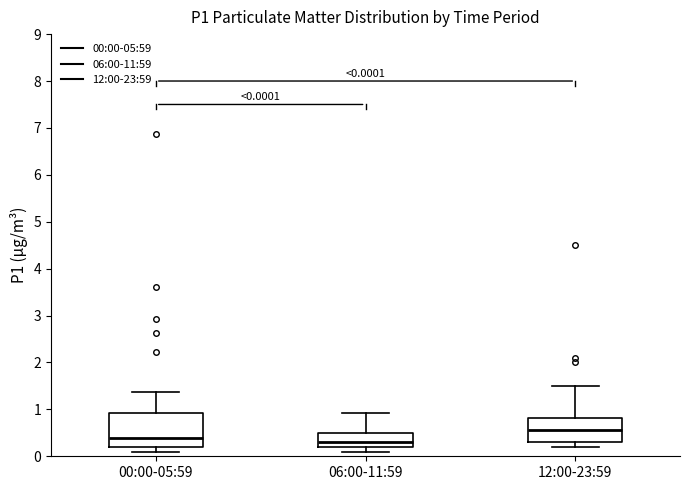

Which box has the lowest median line?

06:00-11:59